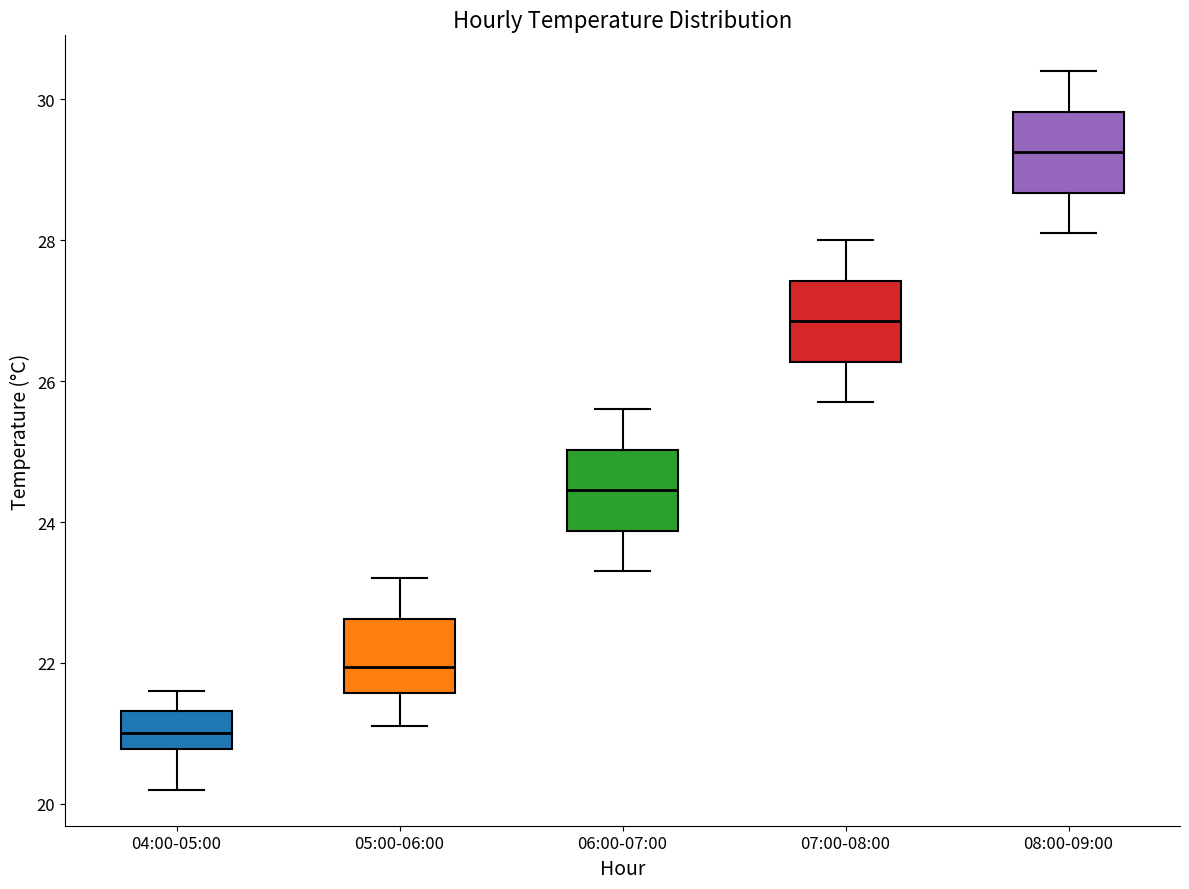

Where does the median line of the box for 04:00-05:00 sit on the y-axis? The values are not printed on the chart, so give them approximately, as read against the axis.

21.0